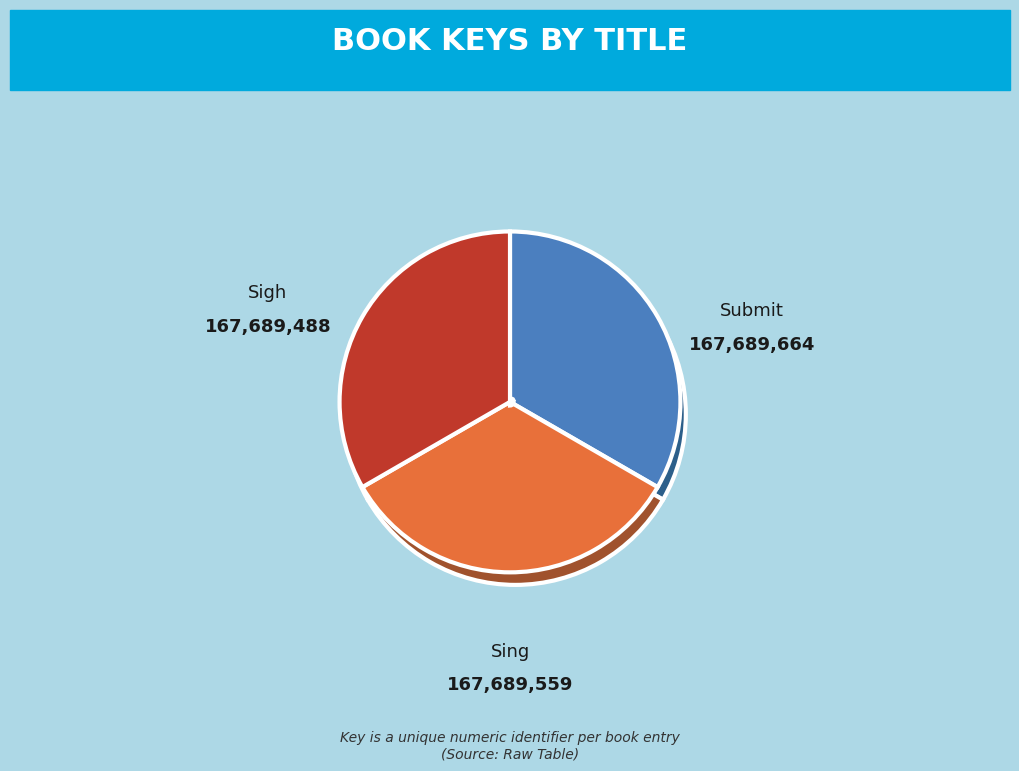

Does Sing account for over 50% of the chart?

No